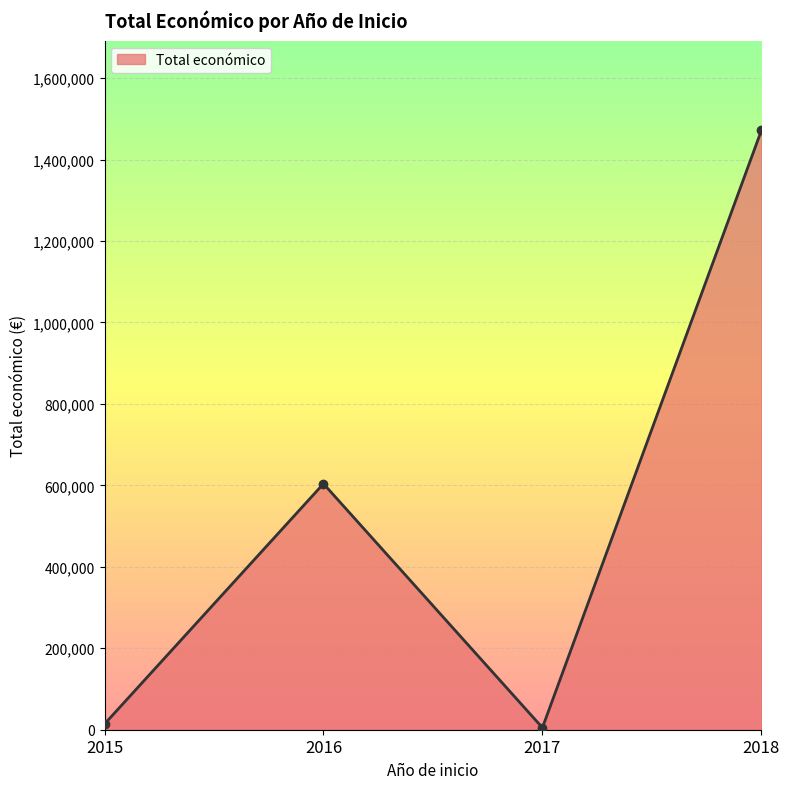

How many points are higher than both their immediate neighbors (excluding endpoints)?

1